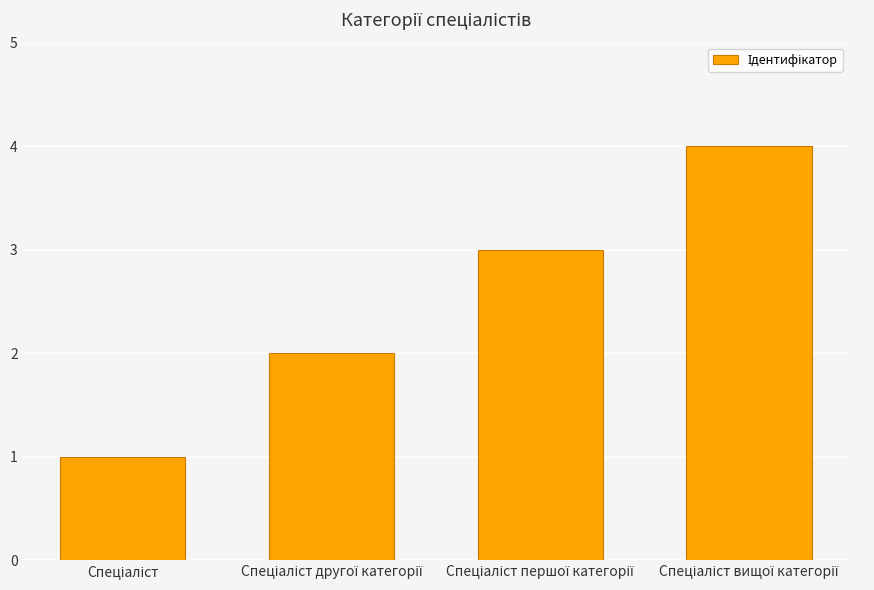

What is the greatest value displayed?

4